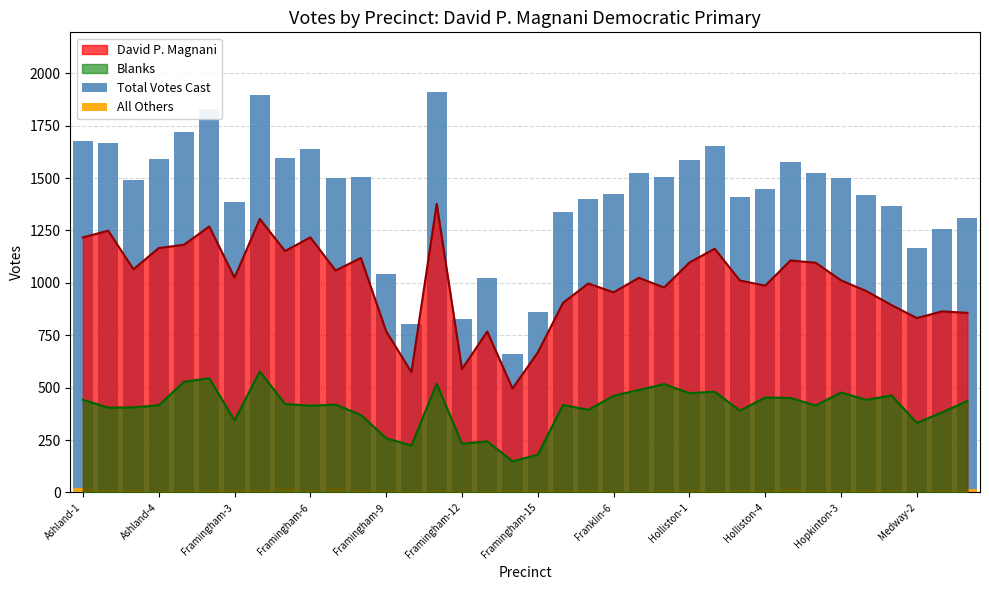

What is the difference between the maximum and minimum values in the Total Votes Cast series?

1250